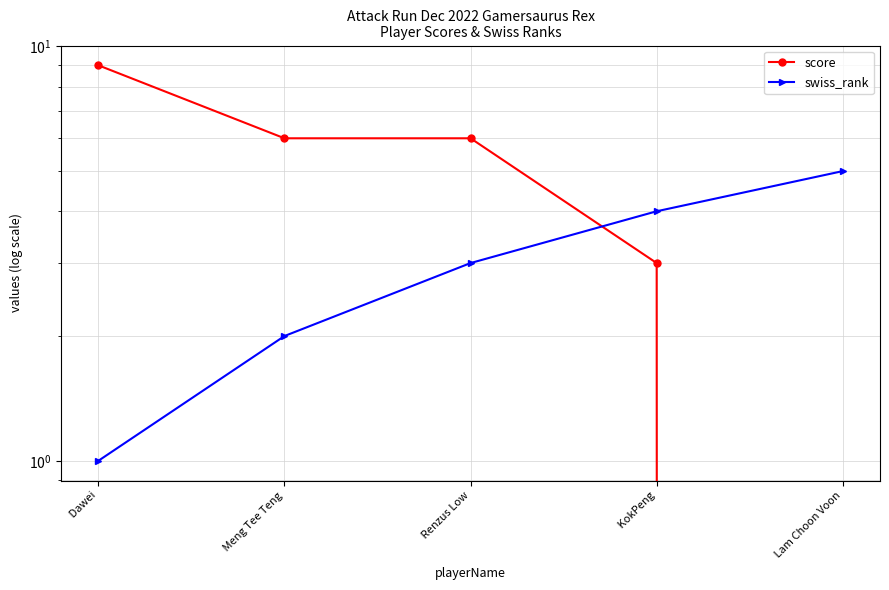

What is the spread (max minus min) of values at  Meng Tee Teng?

4